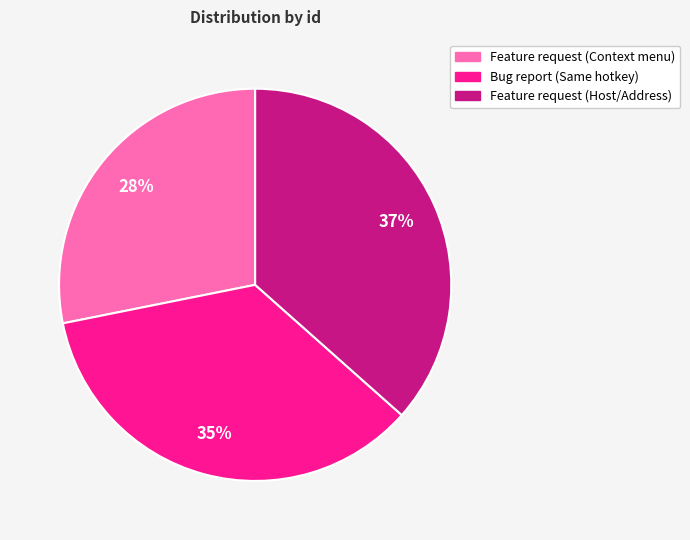

Do Bug report (Same hotkey) and Feature request (Context menu) together represent more than half of the pie?

Yes